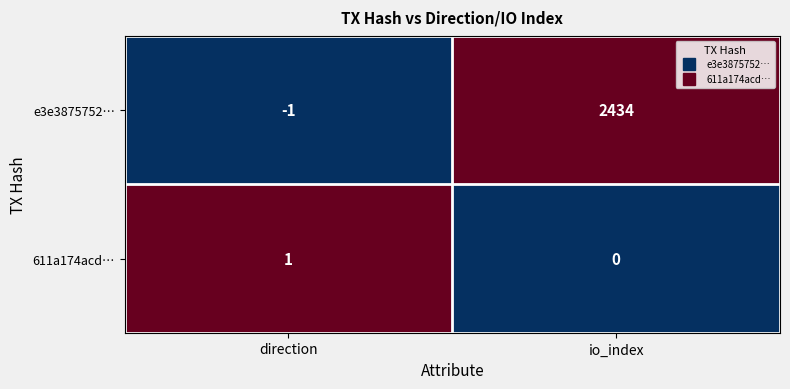

Between direction and io_index, which series saw the biggest shift?

e3e3875752…